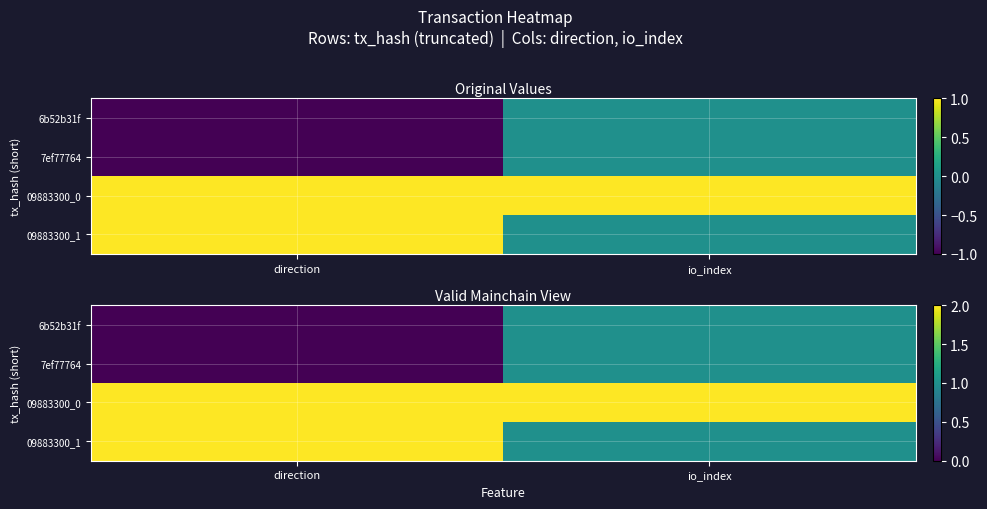

Between direction and io_index, which is larger?

io_index